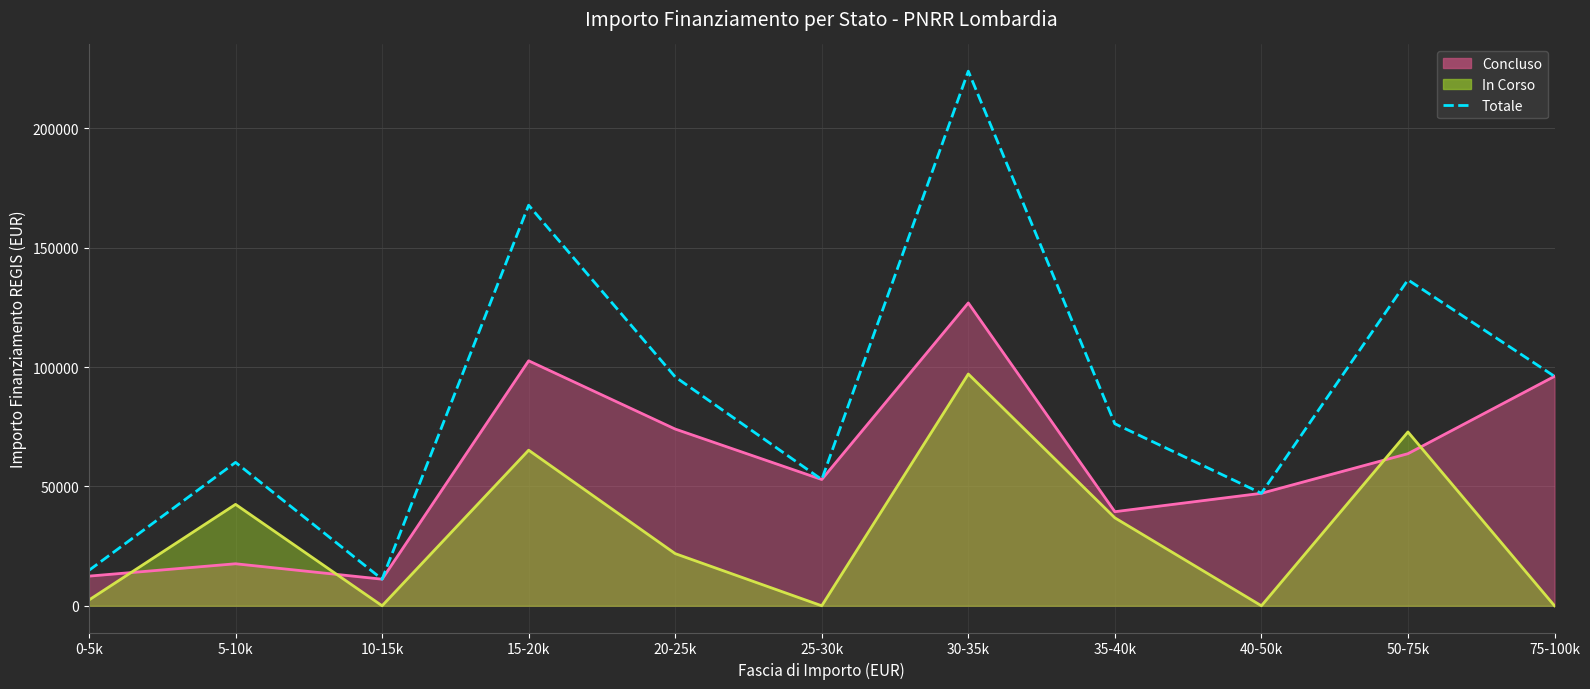

True or false: the data shows 57572 at 20-25k.

False